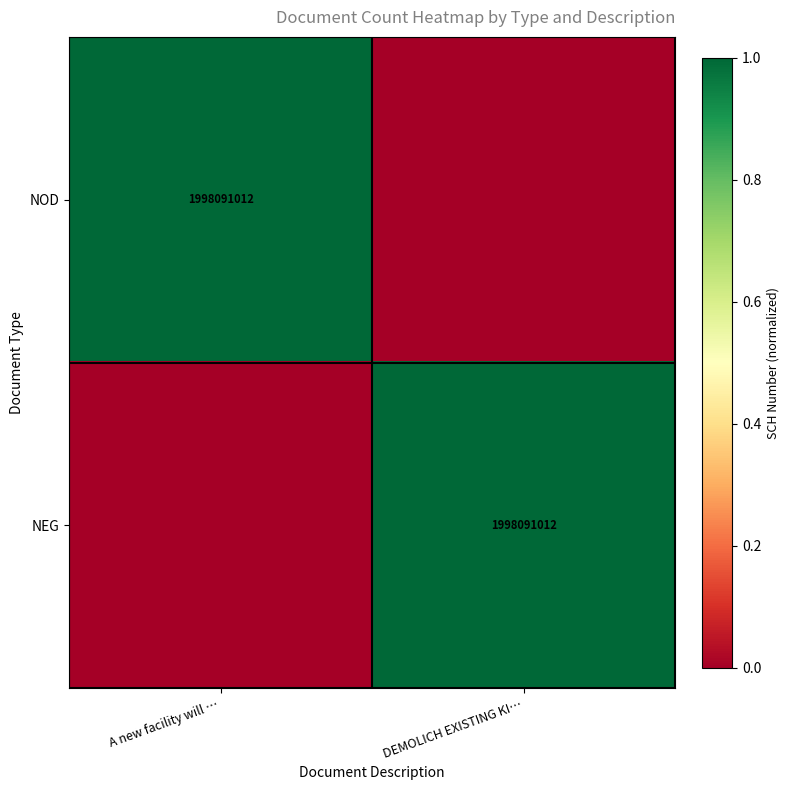

The NOD series shows 1998091012 at A new facility will …. True or false?

True